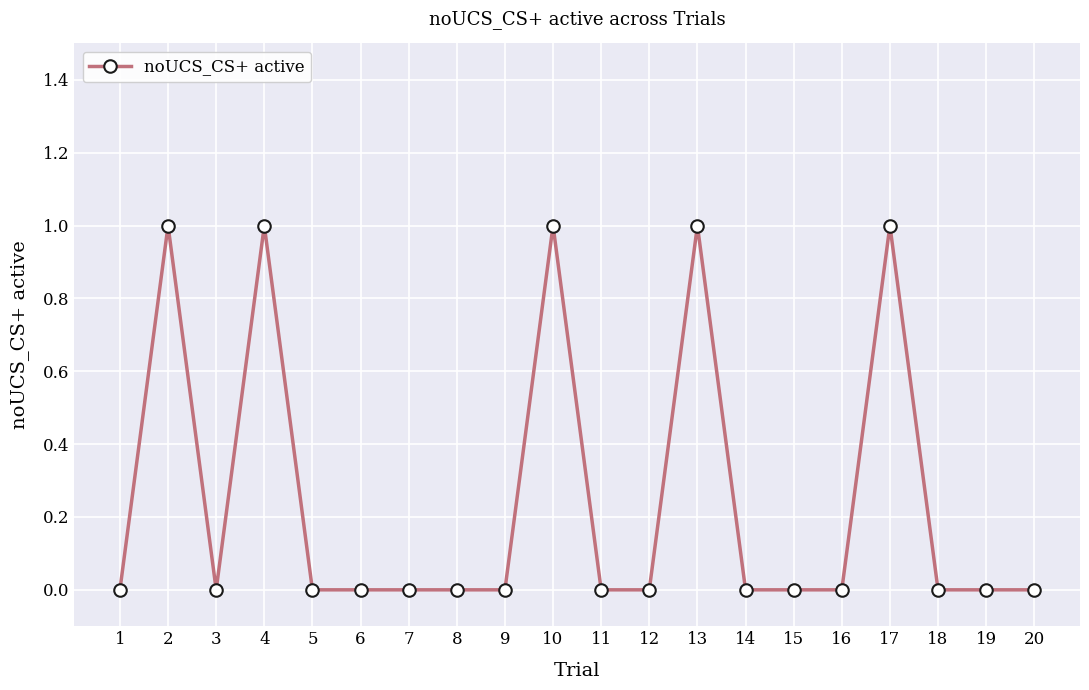

How many categories are shown in the chart?

20